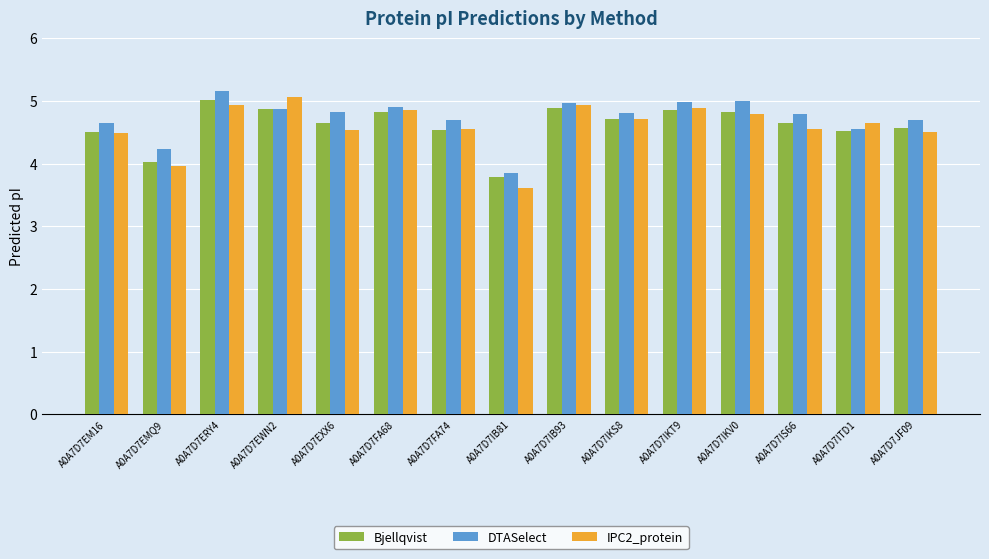

What is the average value of the DTASelect series?

4.7